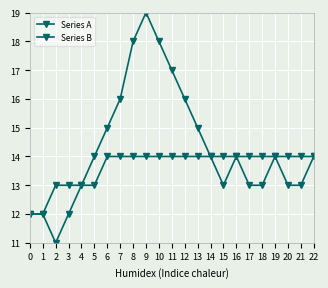

Rank the series at 15 from lowest to highest value.

Series A, Series B